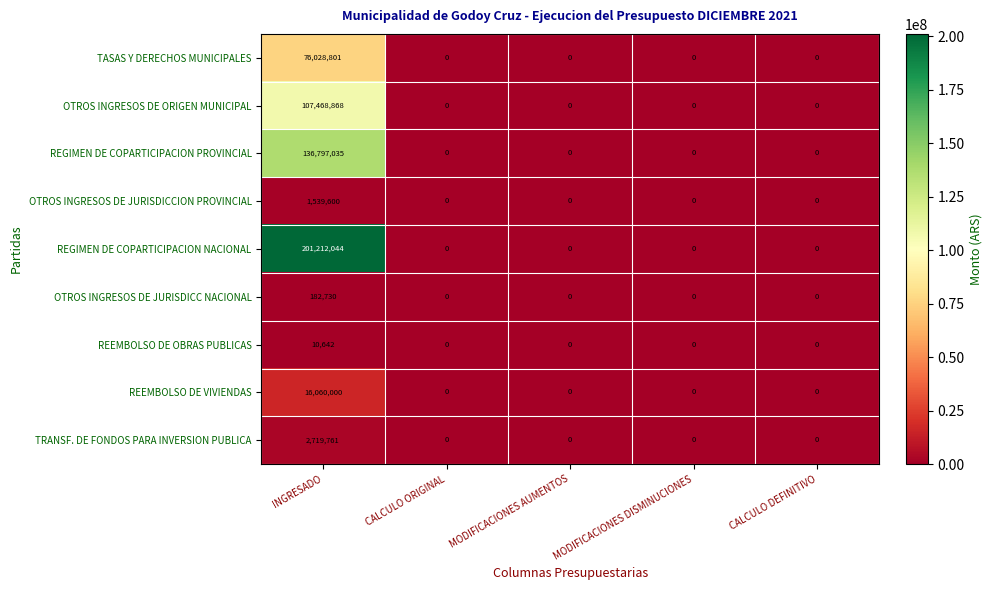

How many series are shown in this chart?

9